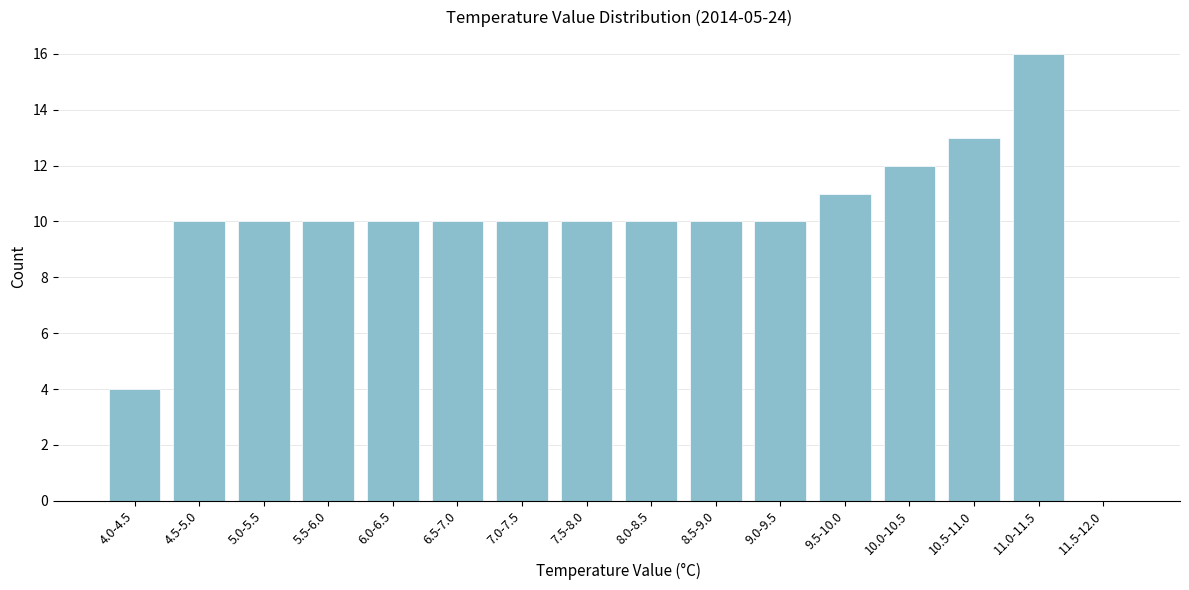

Reading left to right, list all the values displayed in this chart.

4.0-4.5=4	4.5-5.0=10	5.0-5.5=10	5.5-6.0=10	6.0-6.5=10	6.5-7.0=10	7.0-7.5=10	7.5-8.0=10	8.0-8.5=10	8.5-9.0=10	9.0-9.5=10	9.5-10.0=11	10.0-10.5=12	10.5-11.0=13	11.0-11.5=16	11.5-12.0=0